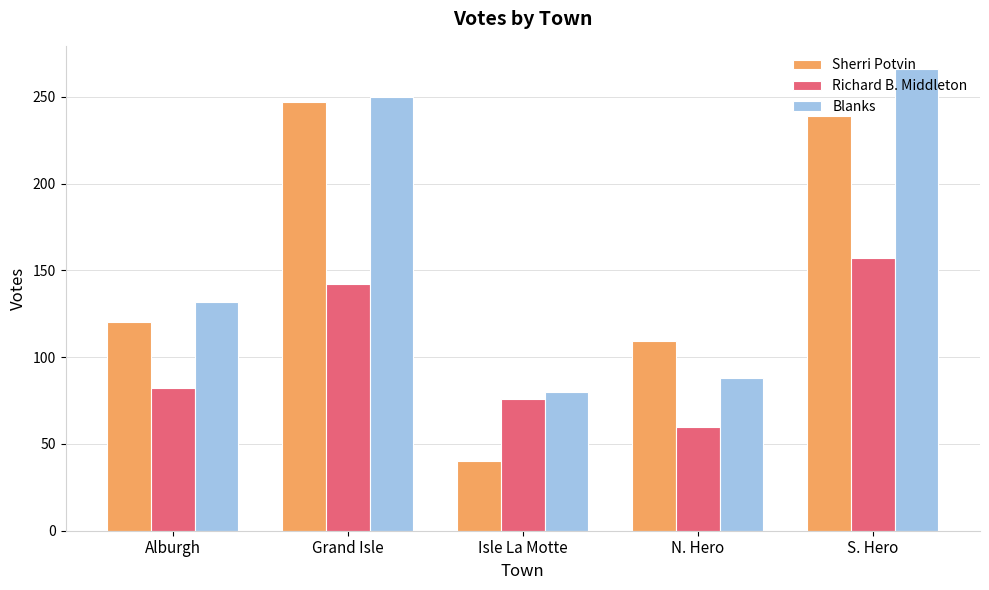

Reading right to left, extract all data points from this chart.

Sherri Potvin: S. Hero=239	N. Hero=109	Isle La Motte=40	Grand Isle=247	Alburgh=120
Richard B. Middleton: S. Hero=157	N. Hero=60	Isle La Motte=76	Grand Isle=142	Alburgh=82
Blanks: S. Hero=266	N. Hero=88	Isle La Motte=80	Grand Isle=250	Alburgh=132